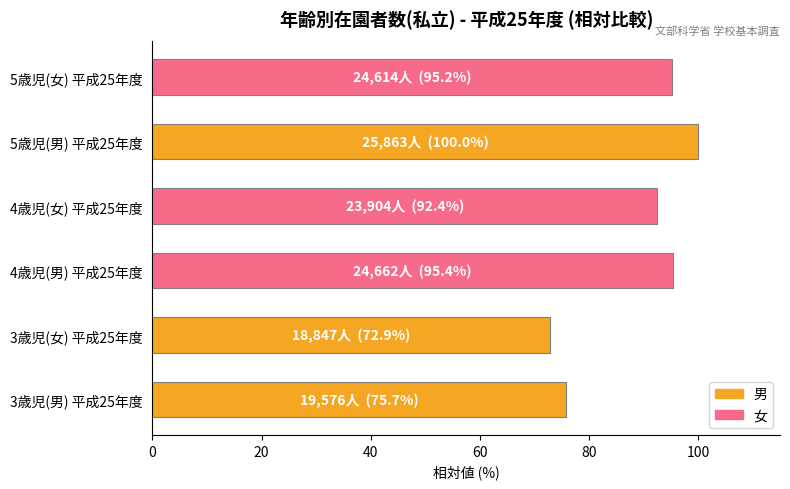

Does the chart contain stacked bars?

No